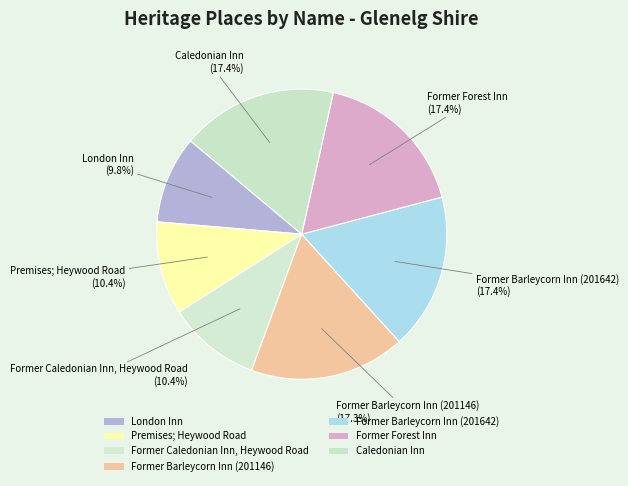

To the nearest percent, what portion does Former Caledonian Inn, Heywood Road represent?

10%